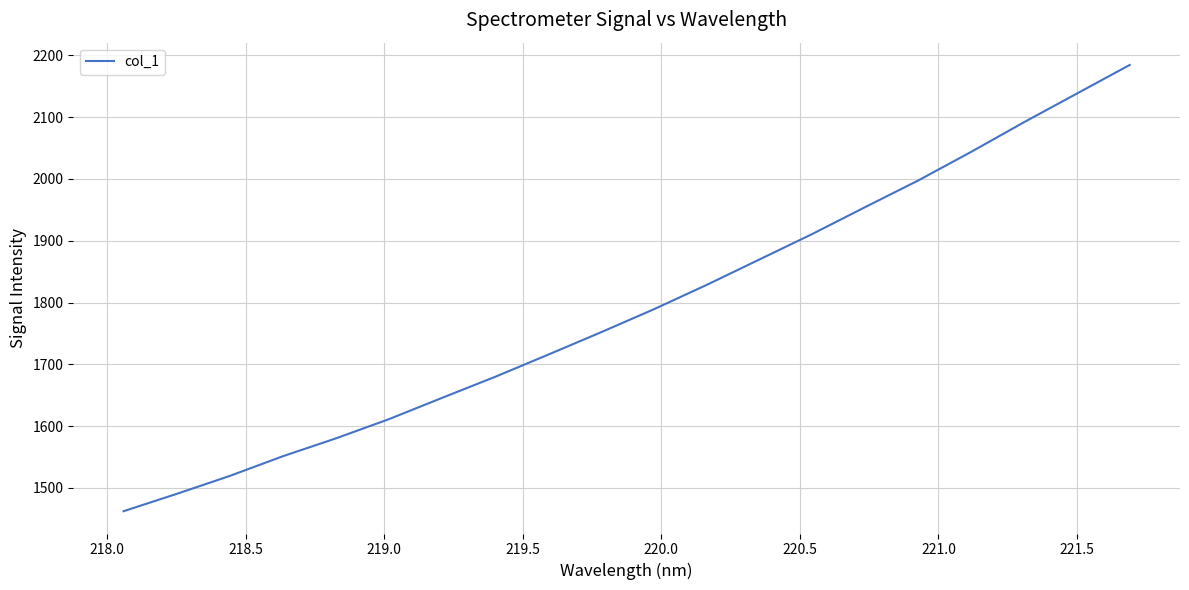

What is the difference between the maximum and minimum values?

721.8